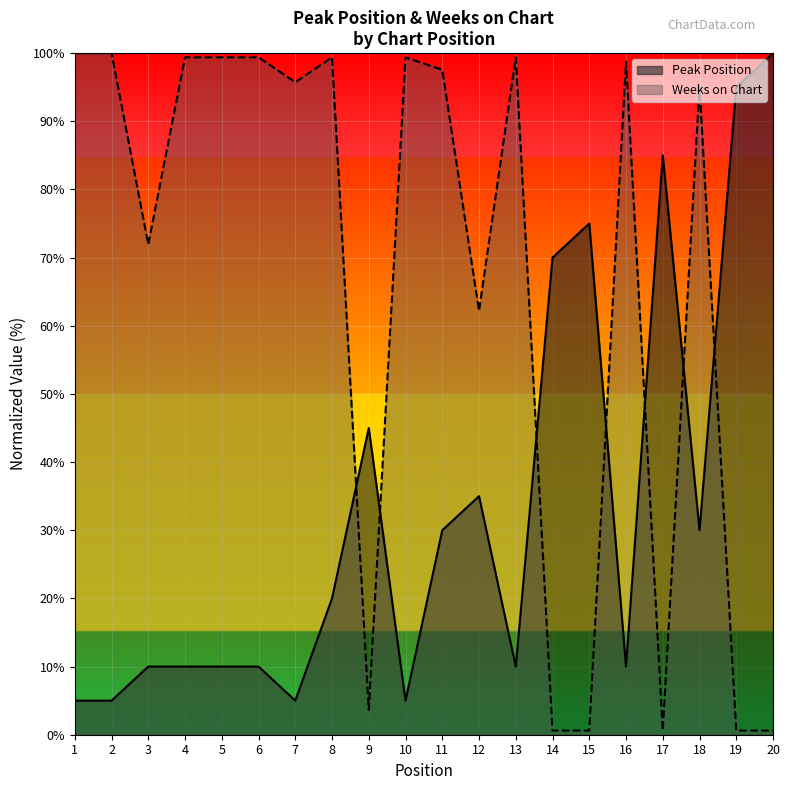

What is the sum of the Weeks on Chart values at 7 and 12?

157.9